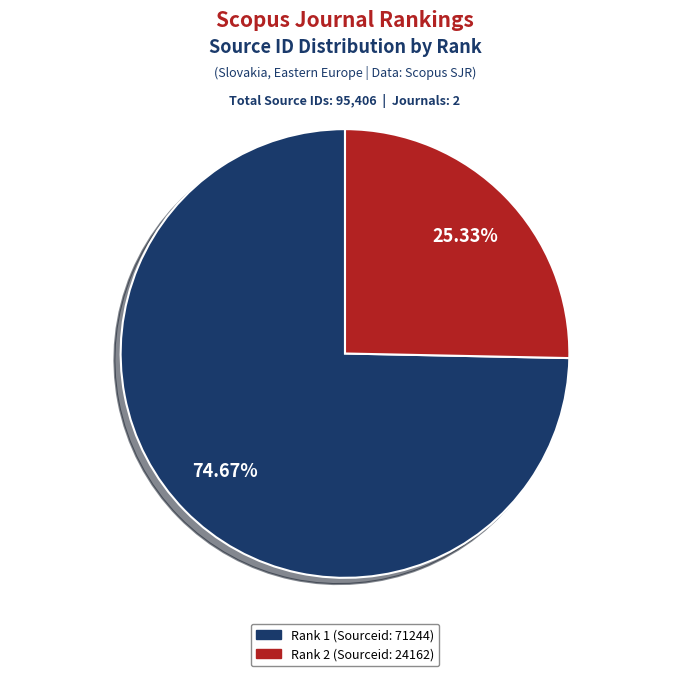

Rank the categories by value from highest to lowest.

Rank 1 (Sourceid: 71244), Rank 2 (Sourceid: 24162)